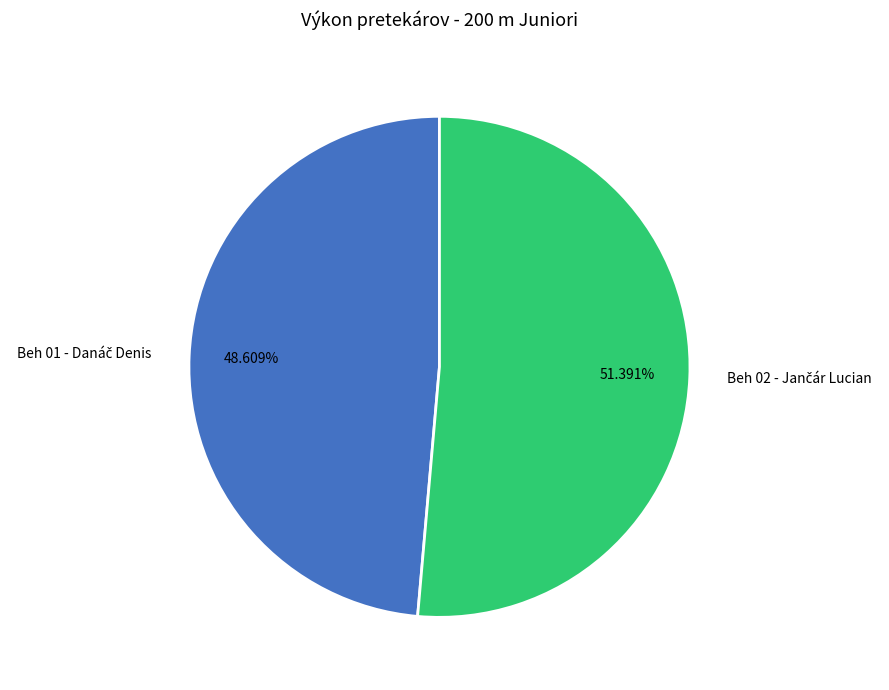

Does any single category account for the majority?

Yes